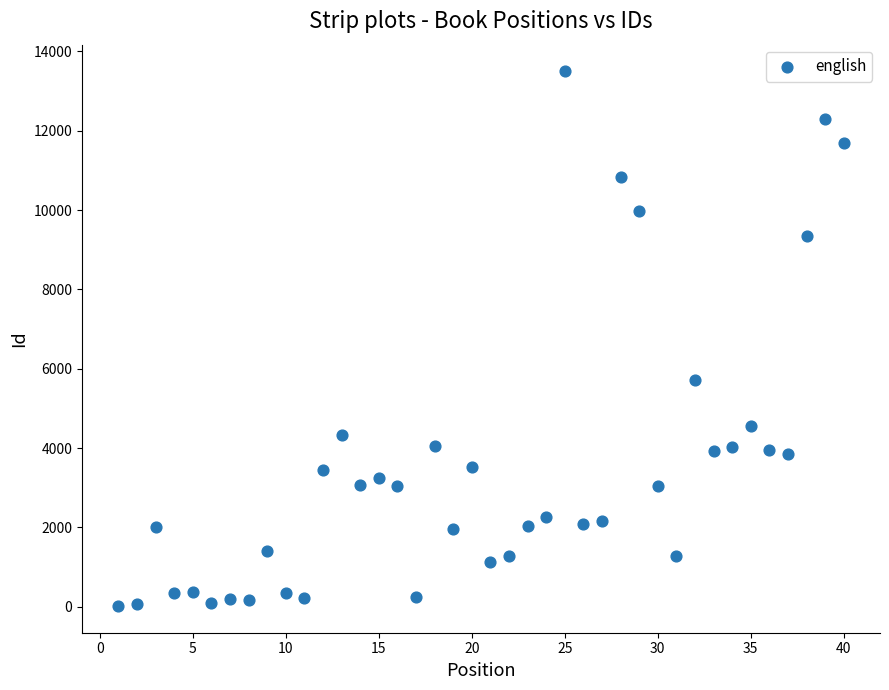

What Y value in the scatter plot is closest to 6758?

5709